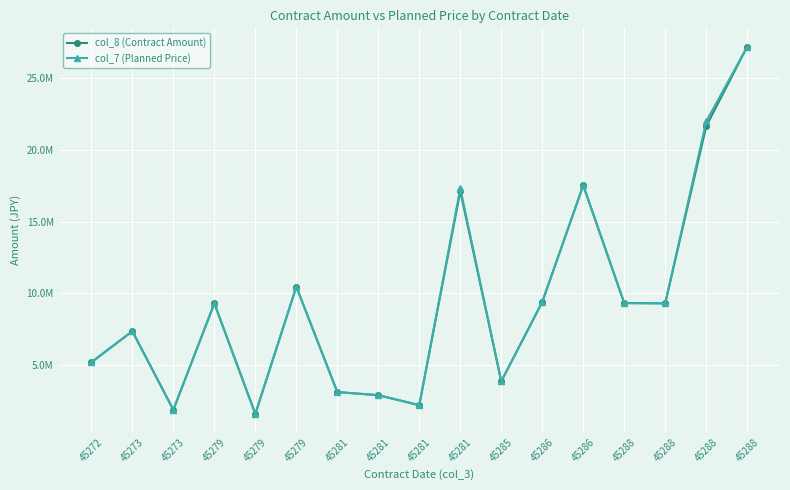

What is the sum of the col_7 (Planned Price) values at 45288 and 45286?

26841210